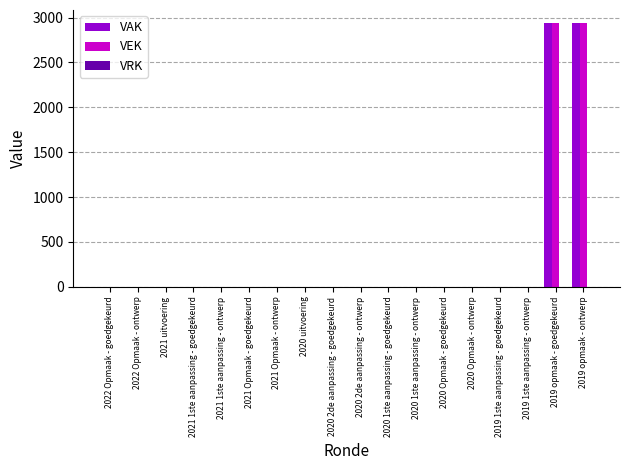

The VEK series shows 2938 at 2019 opmaak - ontwerp. True or false?

True